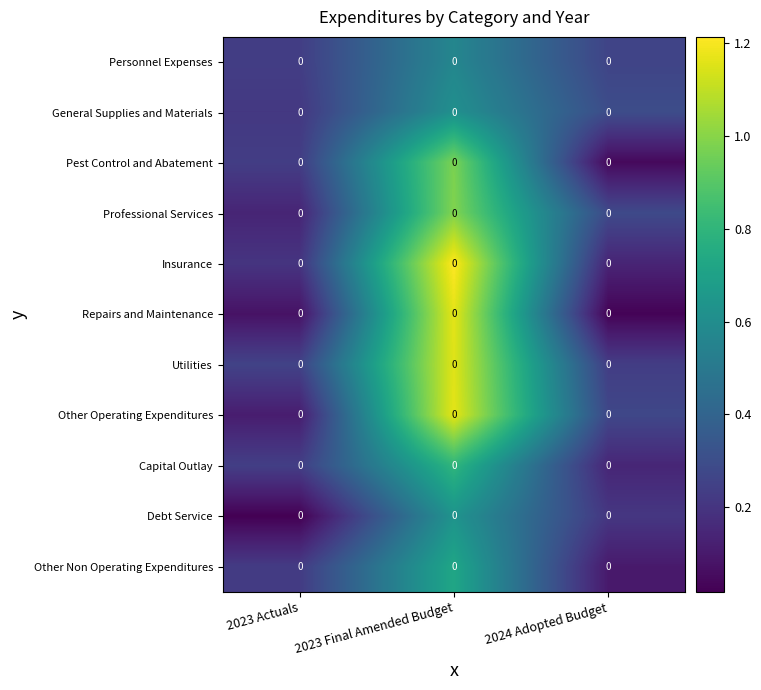

True or false: Insurance has a value of 0.1 at 2024 Adopted Budget.

True